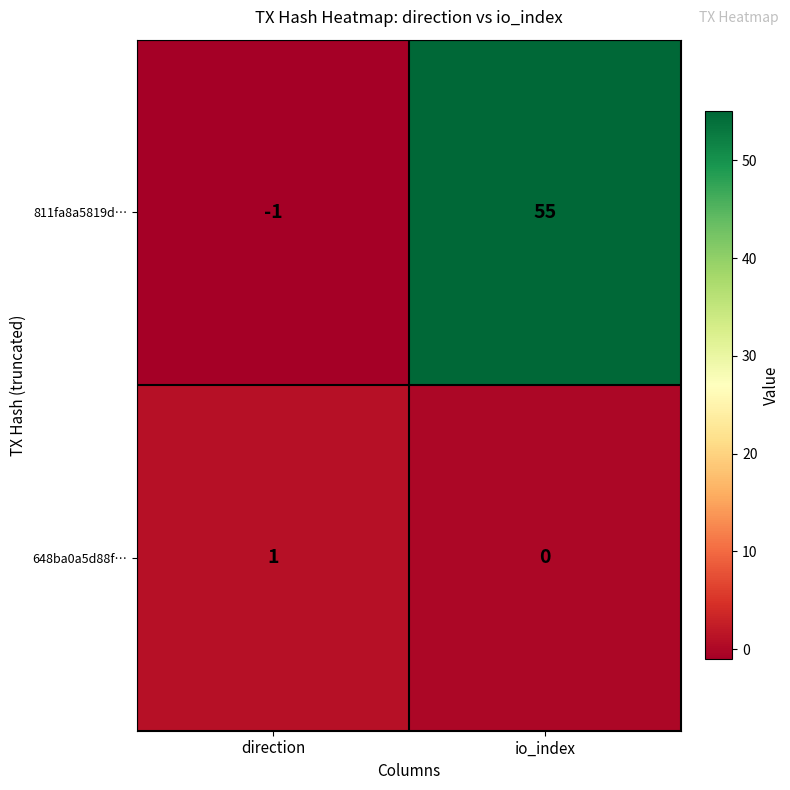

Reading left to right, list all the values displayed in this chart.

811fa8a5819d…: -1	55
648ba0a5d88f…: 1	0